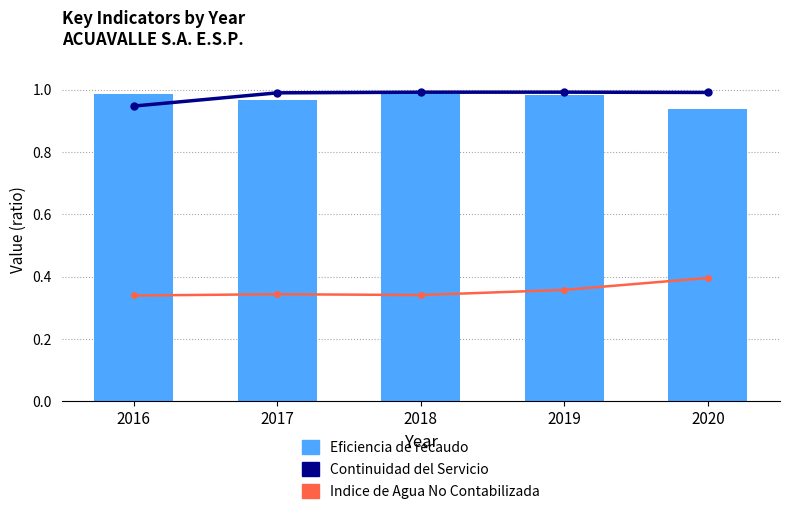

What is the minimum value for Indice de Agua No Contabilizada?

0.3